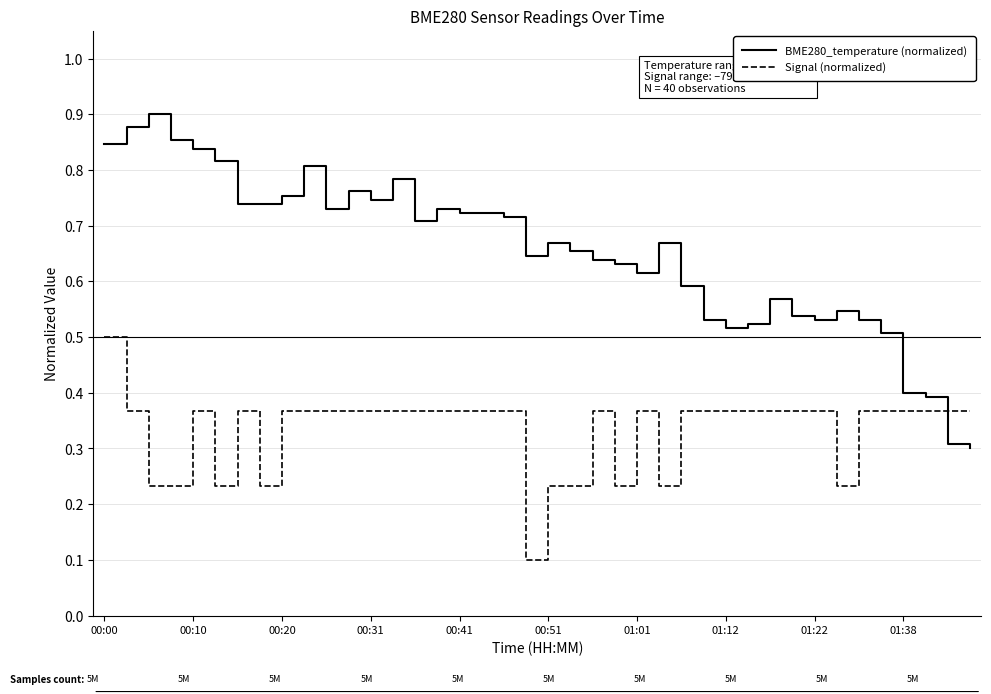

Which series has the widest spread of values?

BME280_temperature (normalized)